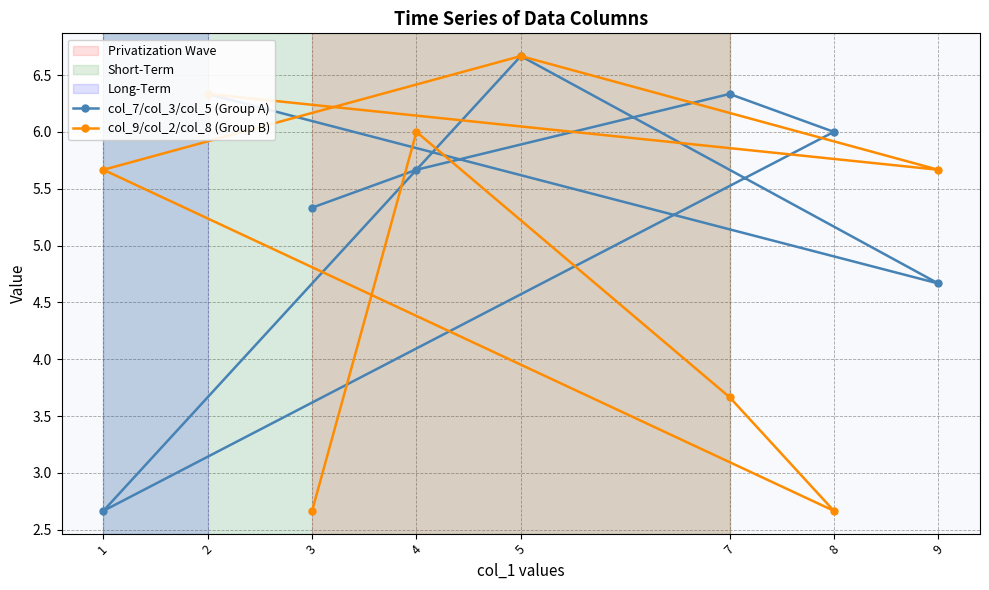

How many lines are shown in the chart?

2